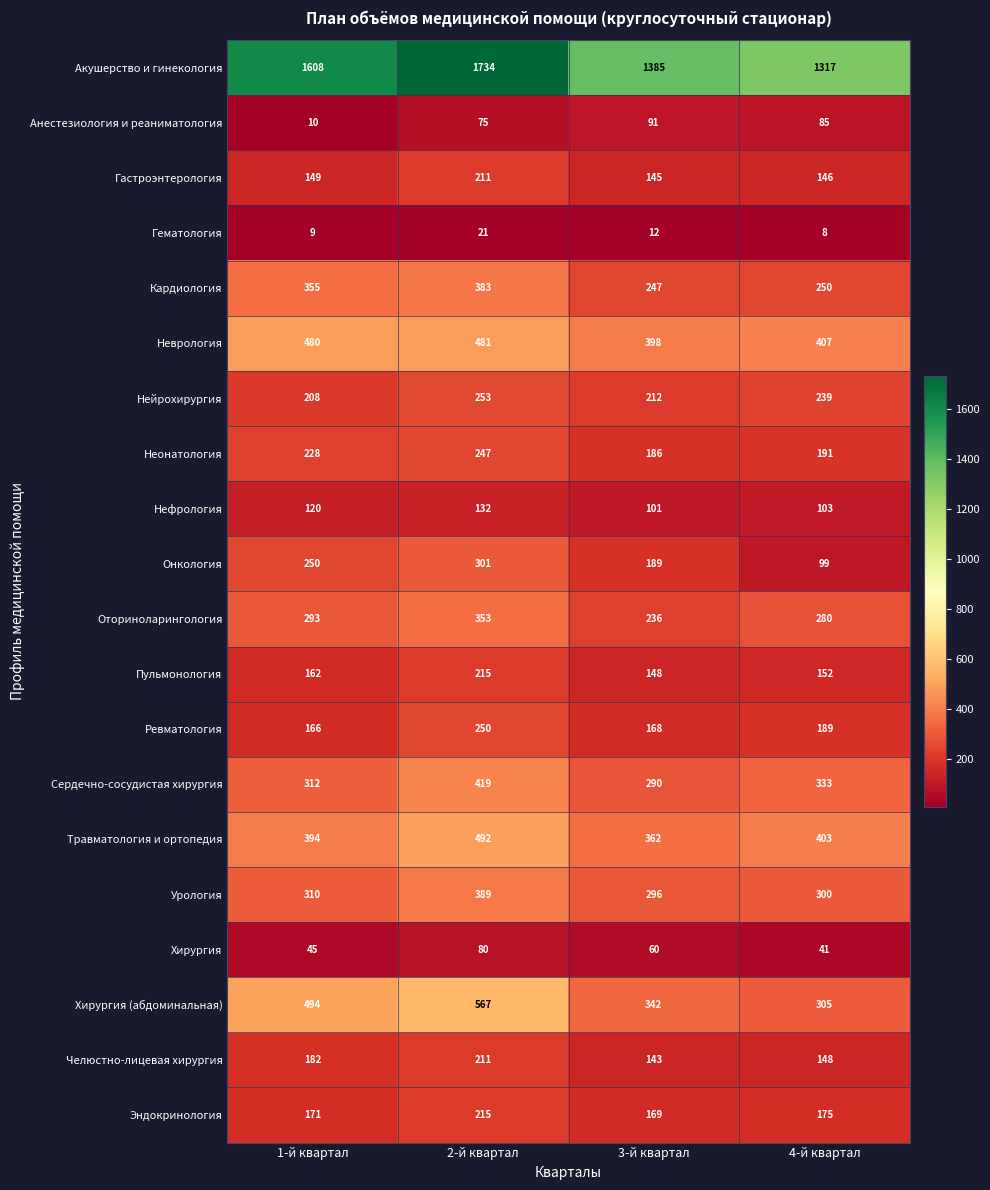

How many series are shown in this chart?

20